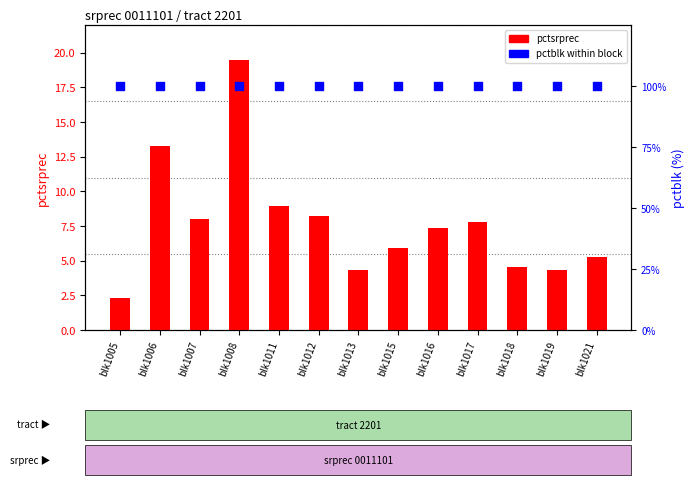

What is the total value across all series at blk1018?

104.6